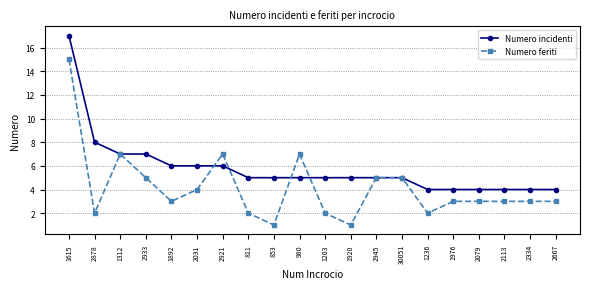

True or false: Numero incidenti has a value of 10 at 1892.

False